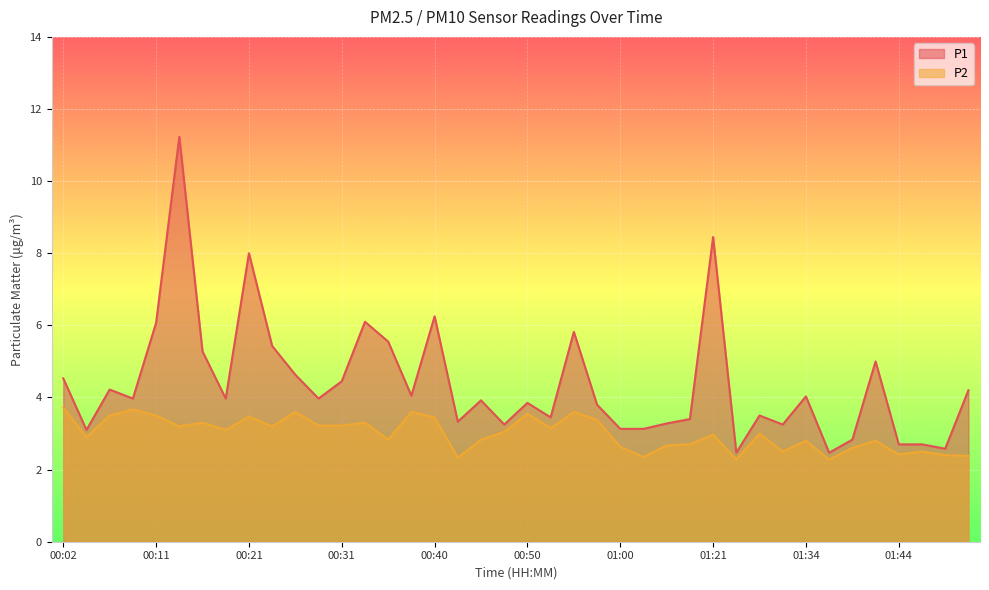

Reading left to right, extract all data points from this chart.

P1: 00:02=4.5	00:04=3.1	00:06=4.2	00:09=4.0	00:11=6.1	00:14=11.2	00:16=5.3	00:19=4.0	00:21=8.0	00:23=5.4	00:26=4.6	00:28=4.0	00:31=4.5	00:33=6.1	00:36=5.5	00:38=4.0	00:40=6.2	00:43=3.3	00:45=3.9	00:48=3.2	00:50=3.9	00:53=3.5	00:55=5.8	00:57=3.8	01:00=3.1	01:02=3.1	01:05=3.3	01:07=3.4	01:21=8.4	01:27=2.5	01:29=3.5	01:32=3.2	01:34=4.0	01:37=2.5	01:39=2.8	01:42=5.0	01:44=2.7	01:47=2.7	01:49=2.6	01:52=4.2
P2: 00:02=3.7	00:04=2.9	00:06=3.5	00:09=3.7	00:11=3.5	00:14=3.2	00:16=3.3	00:19=3.1	00:21=3.5	00:23=3.2	00:26=3.6	00:28=3.2	00:31=3.2	00:33=3.3	00:36=2.8	00:38=3.6	00:40=3.5	00:43=2.3	00:45=2.8	00:48=3.0	00:50=3.5	00:53=3.1	00:55=3.6	00:57=3.4	01:00=2.6	01:02=2.4	01:05=2.7	01:07=2.7	01:21=3.0	01:27=2.3	01:29=3.0	01:32=2.5	01:34=2.8	01:37=2.3	01:39=2.6	01:42=2.8	01:44=2.4	01:47=2.5	01:49=2.4	01:52=2.4